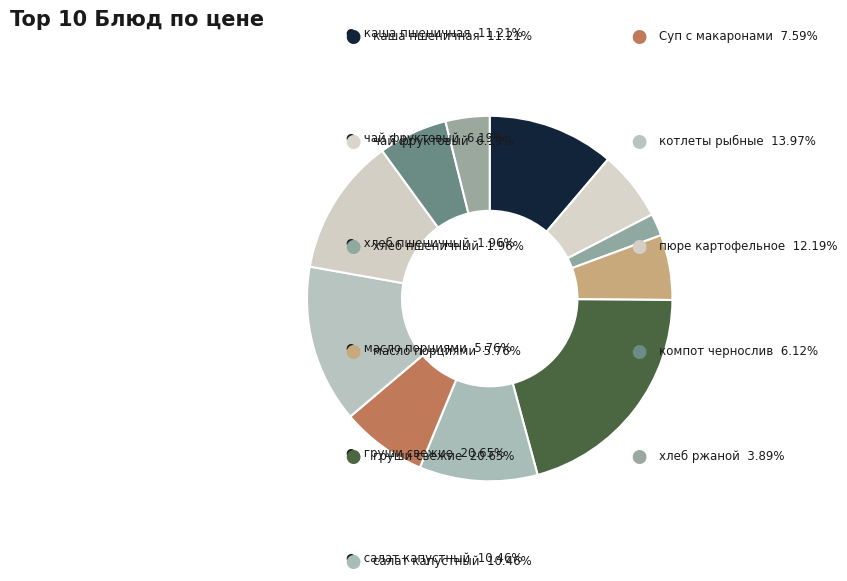

Count the number of slices in the pie.

11